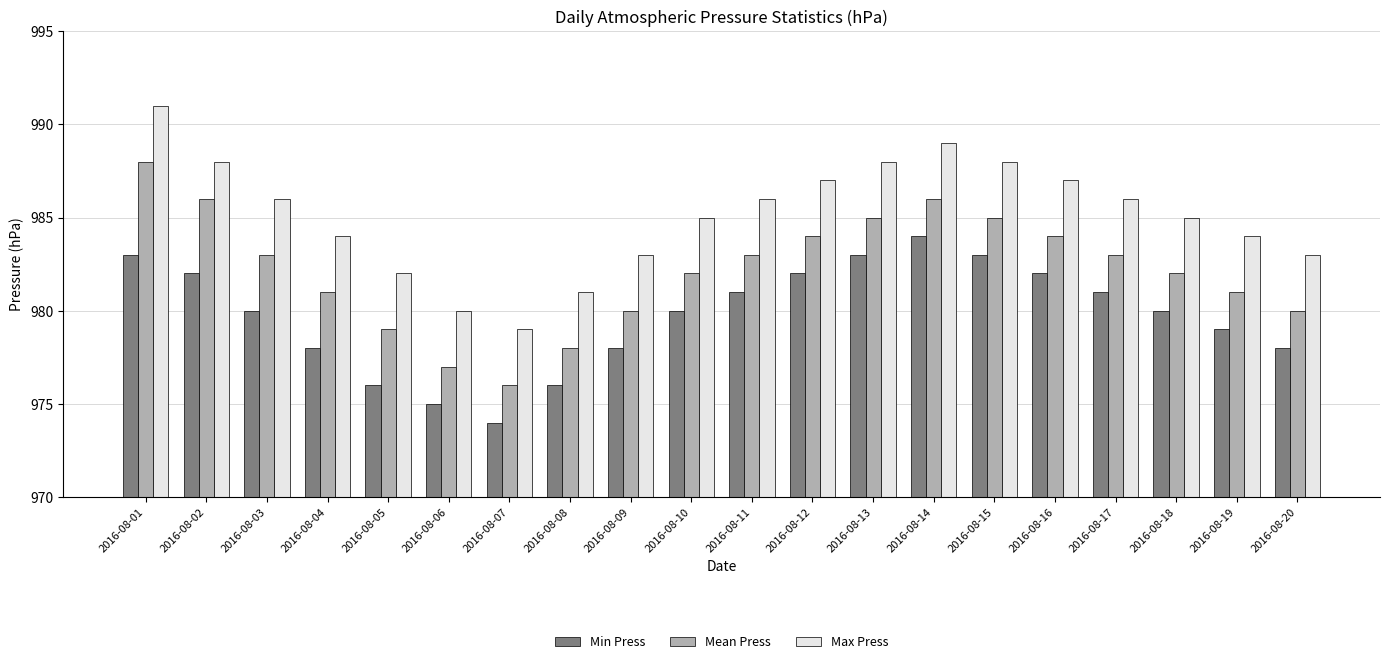

Which series has the largest total across all categories?

Max Press